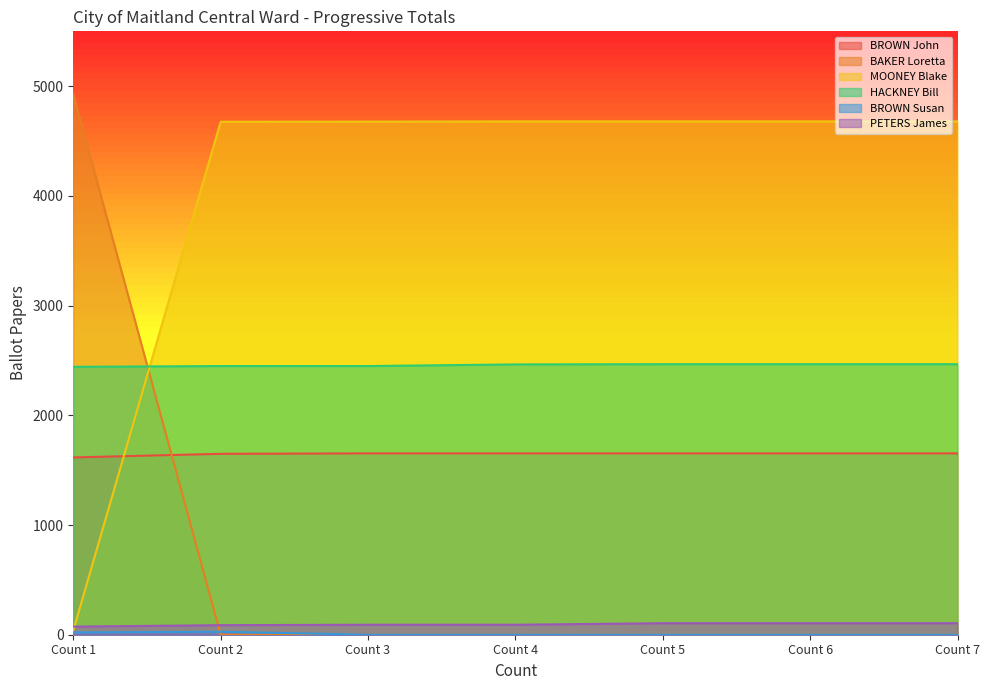

Which series has the largest total across all categories?

MOONEY Blake